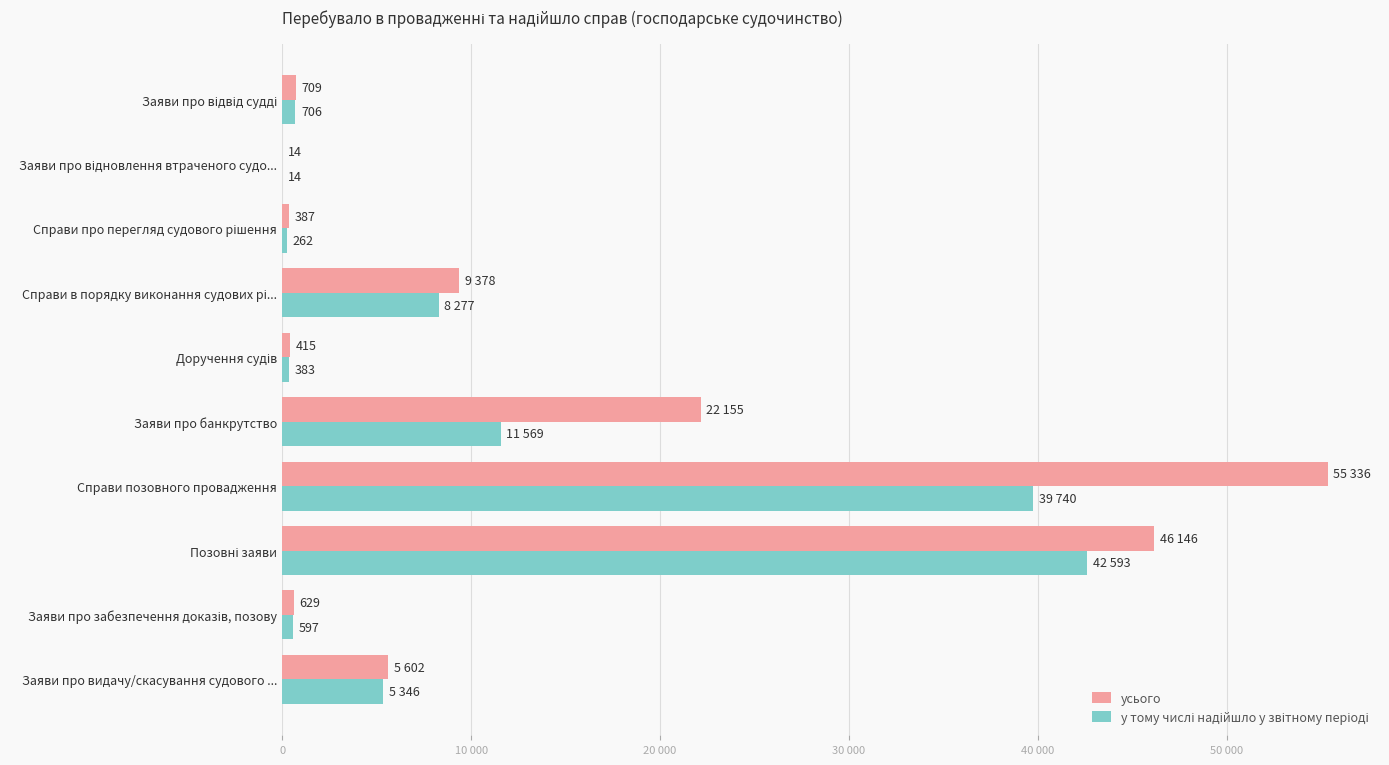

How many groups of bars are there?

10